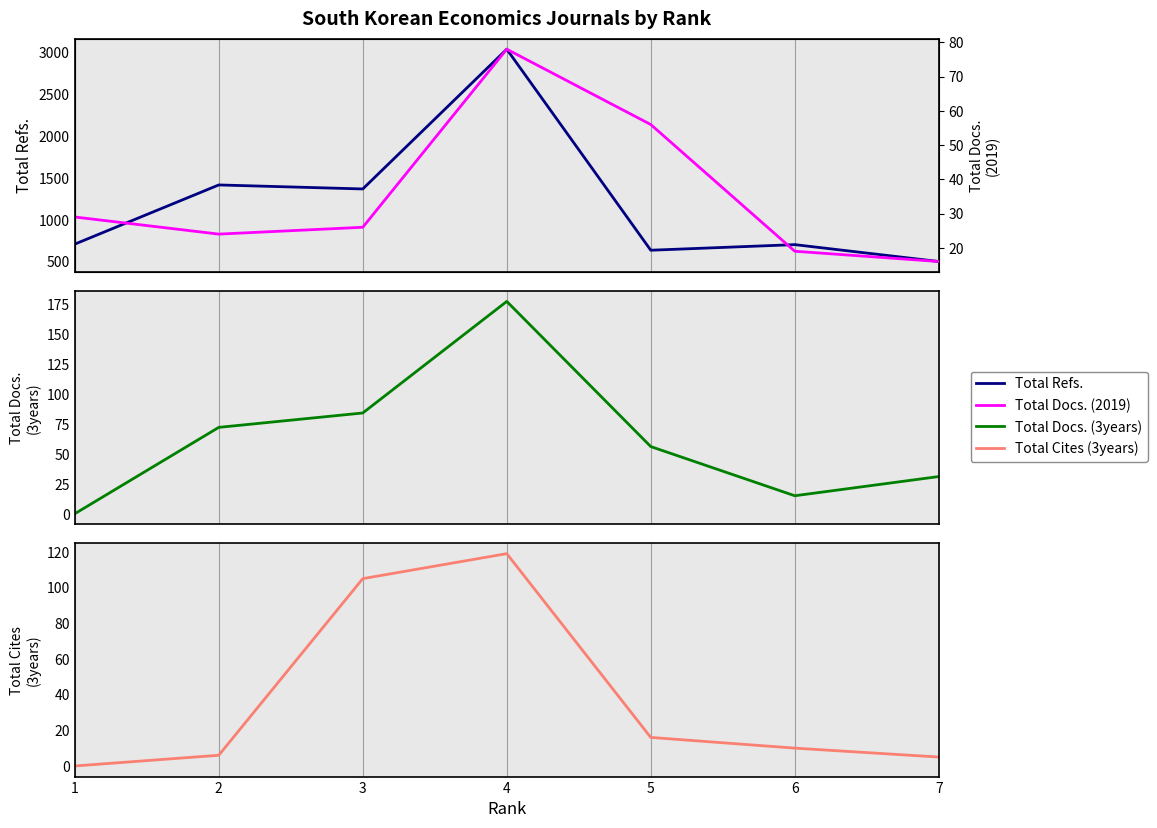

How many times do Total Cites (3years) and Total Docs. (2019) cross each other?

2